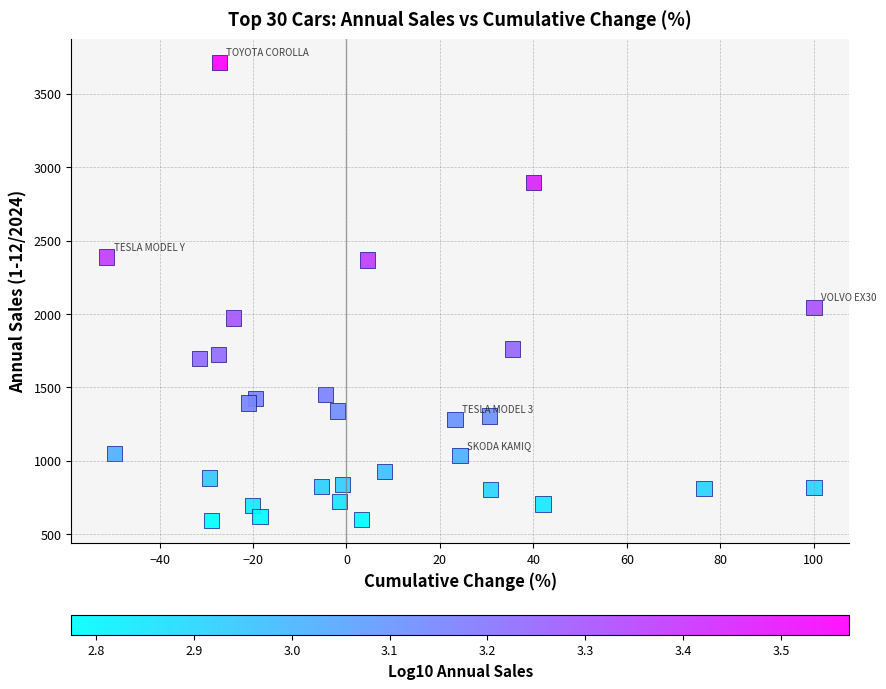

What Y value in the scatter plot is closest to 2154?

2042